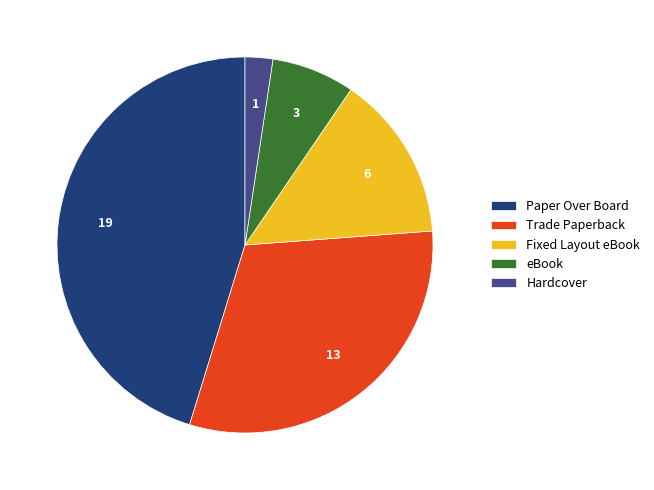

What is the ratio of the value at eBook to the value at Trade Paperback?

0.2